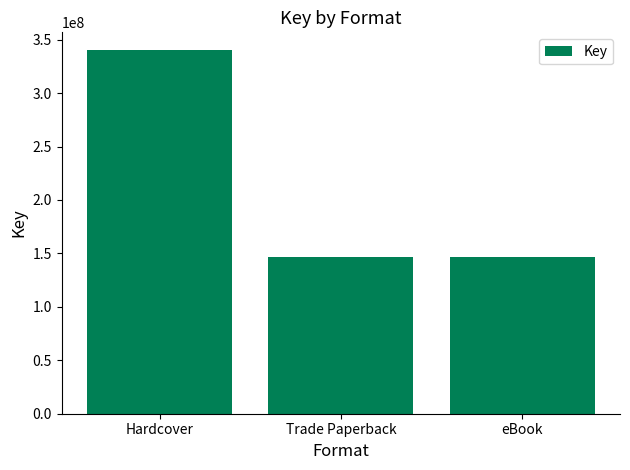

What is the smallest value displayed?

146785888